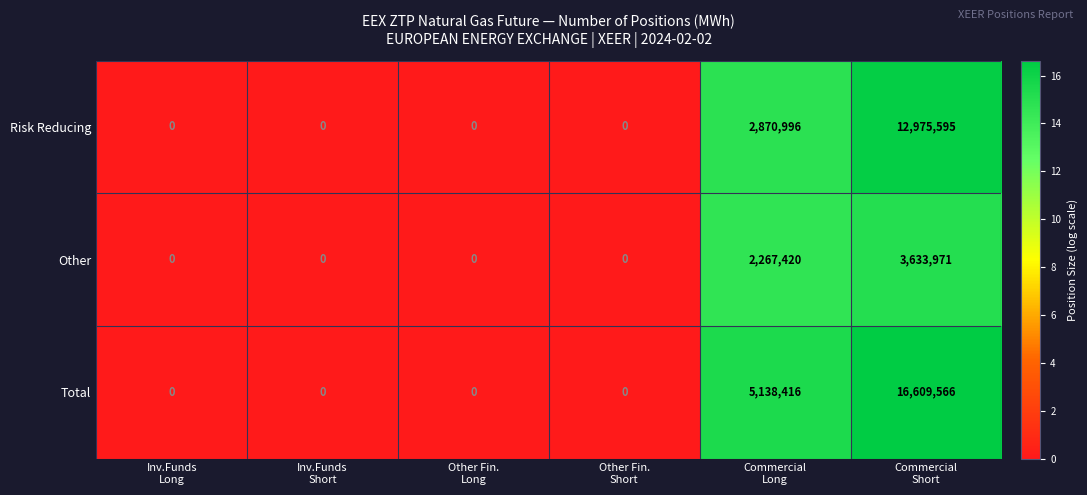

List the series in order of their peak value, lowest first.

Other, Risk Reducing, Total